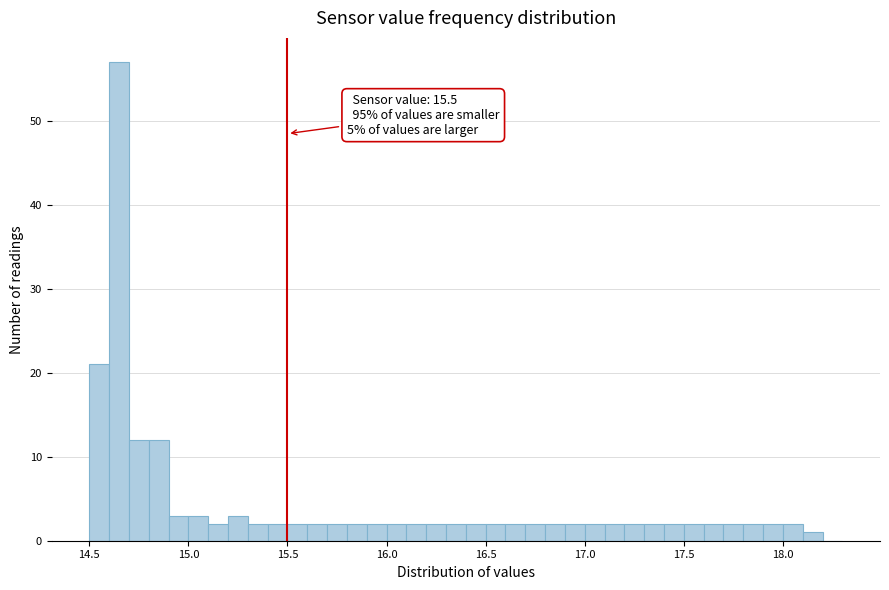

Read against the x-axis, roughly where is the centre of the tallest bar?

14.65